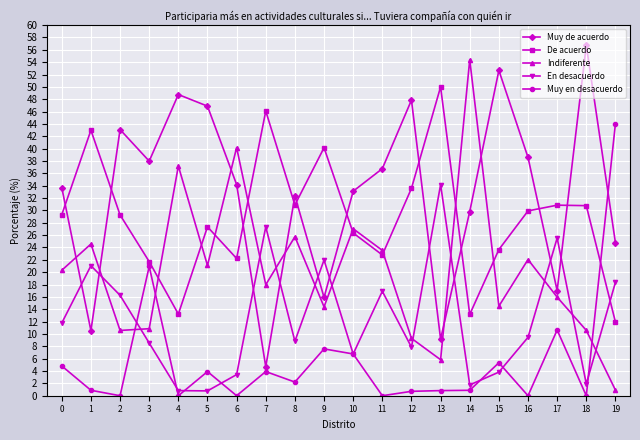

Rank the series by their maximum value, from lowest to highest.

En desacuerdo, Muy en desacuerdo, De acuerdo, Indiferente, Muy de acuerdo